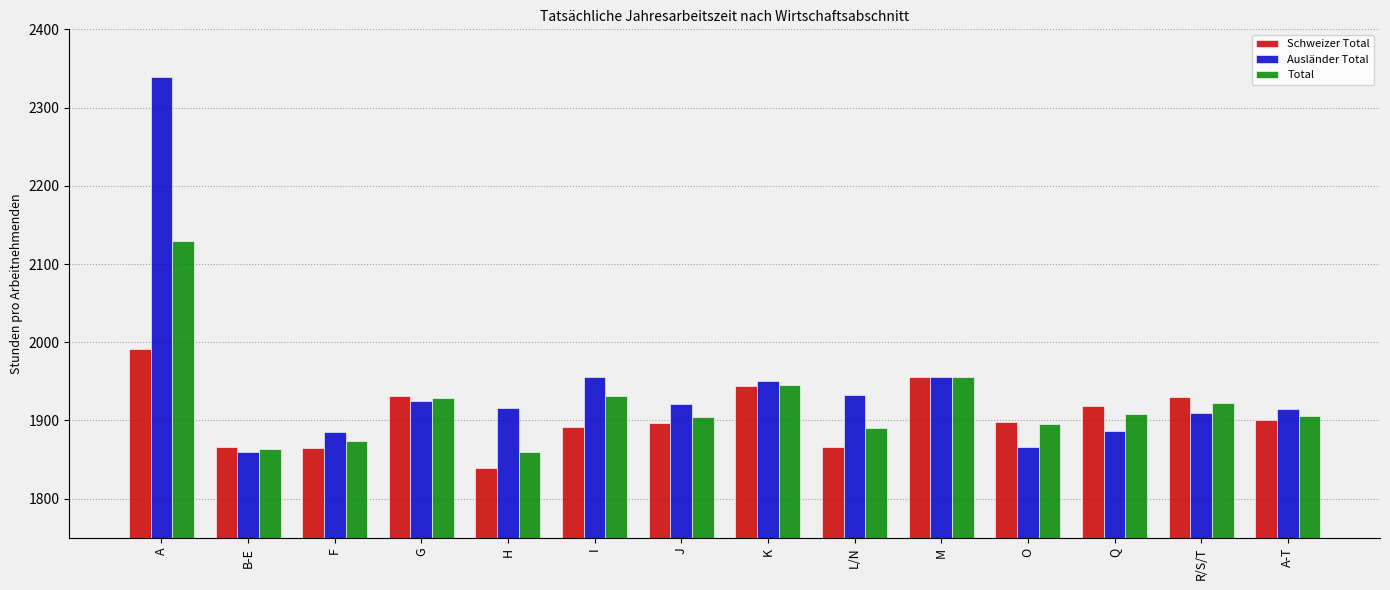

Which category has the highest value in the Ausländer Total series?

A